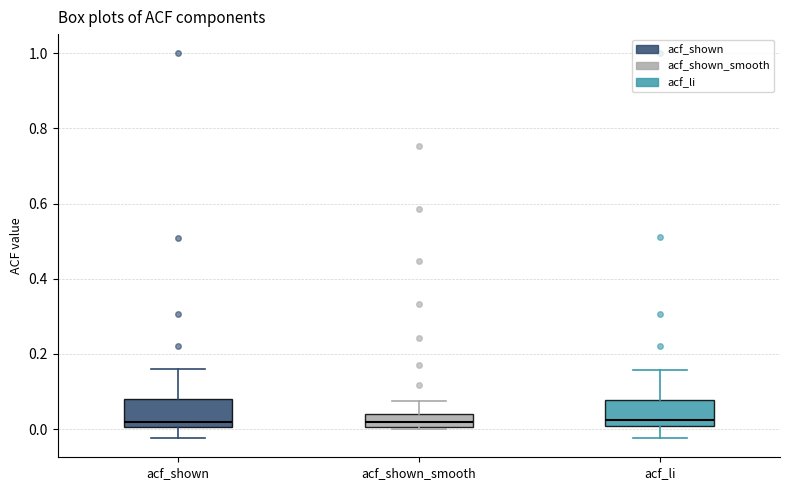

Reading left to right, transcribe this box plot: for each box, give where its median line is, the range the box spans, and where its two whiskers end, as read against the y-axis. The values are not printed on the chart, so give them approximately, as read against the axis.

acf_shown: median 0.02, box 0.00 to 0.08, whiskers -0.02 to 0.16
acf_shown_smooth: median 0.02, box 0.00 to 0.04, whiskers 0.00 to 0.08
acf_li: median 0.02, box 0.00 to 0.08, whiskers -0.02 to 0.16